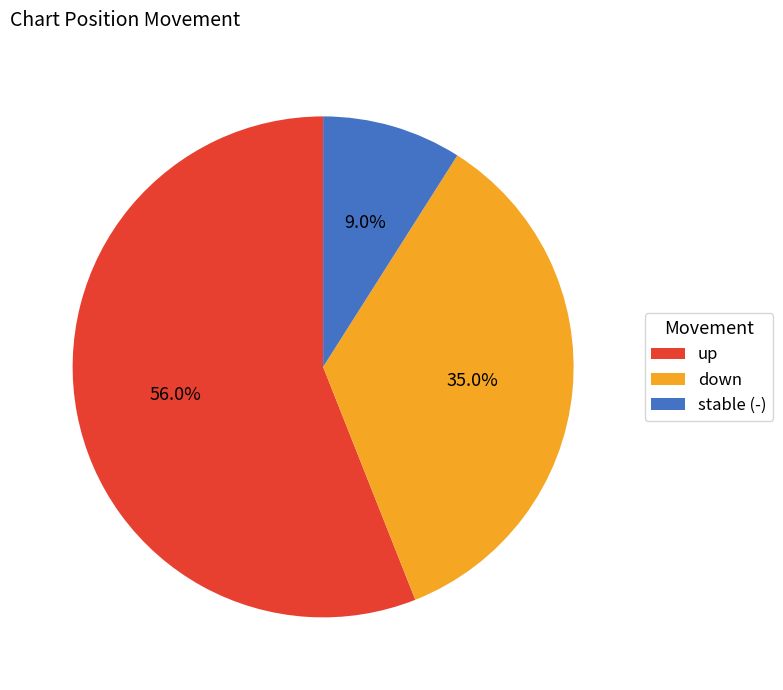

What percentage do down and stable (-) together represent?

44.0%